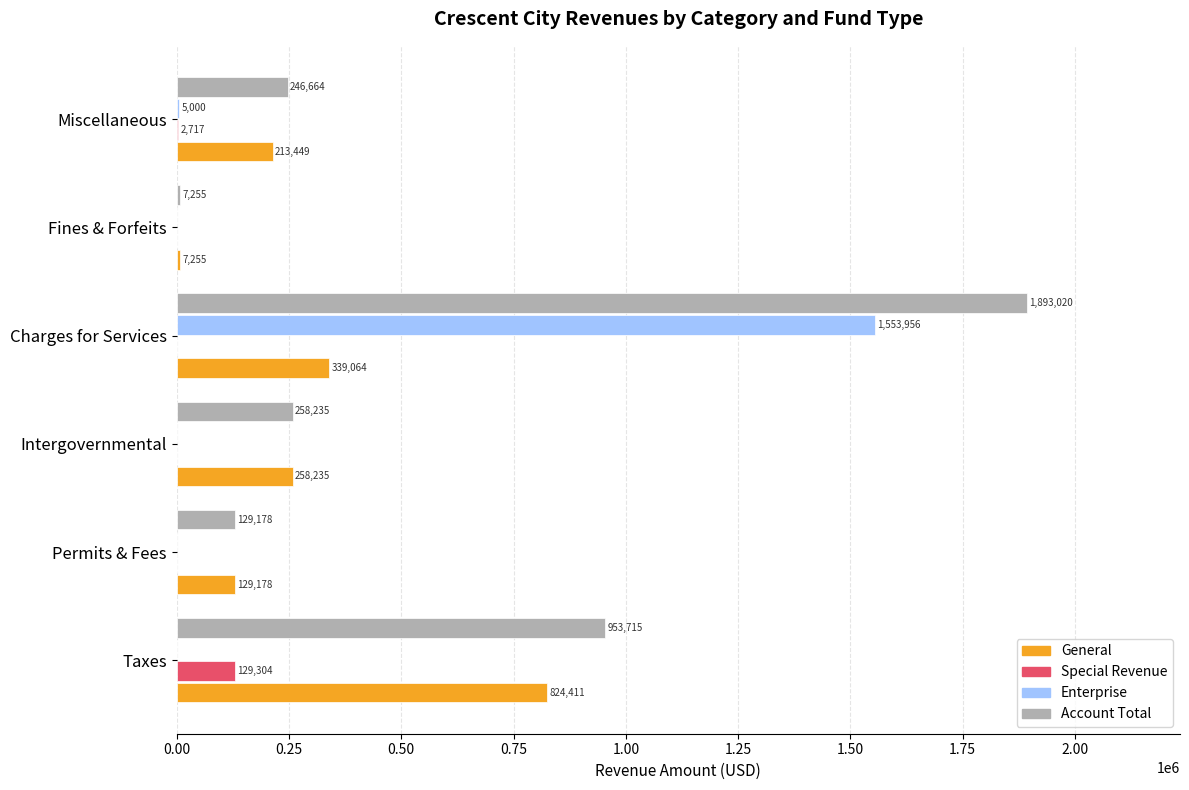

True or false: General has a value of 129178 at Permits & Fees.

True